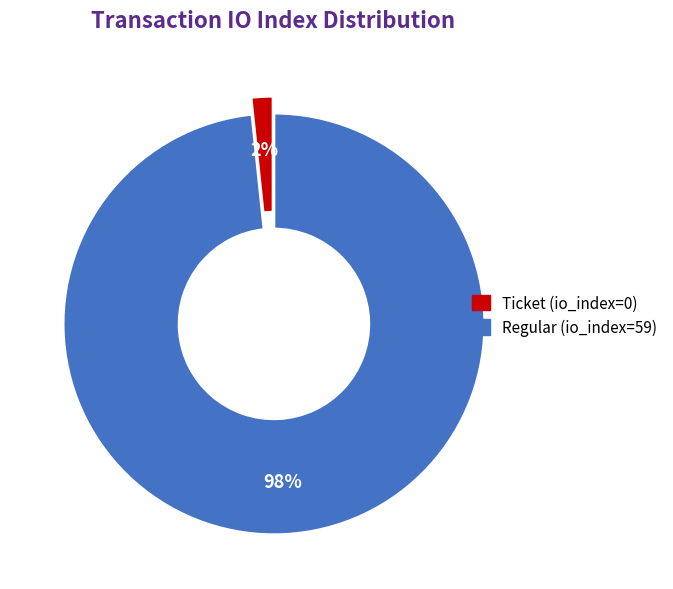

To the nearest percent, what is the combined percentage of Ticket (io_index=0) and Regular (io_index=59)?

100%